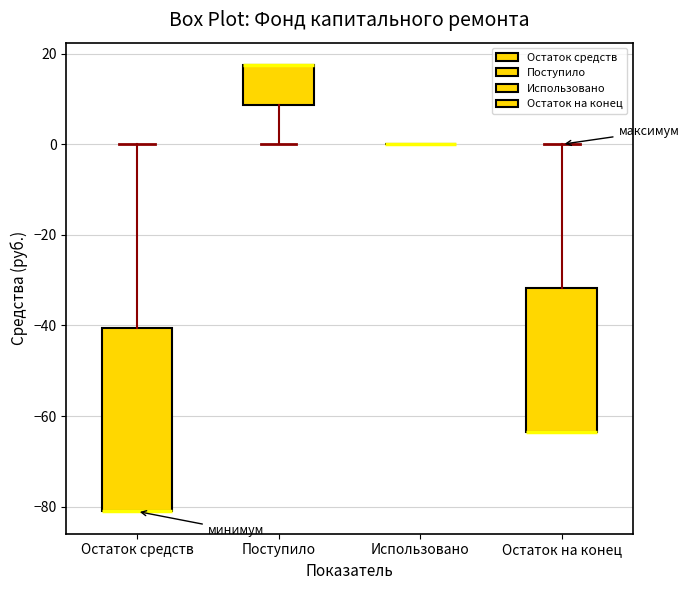

Reading left to right, transcribe this box plot: for each box, give where its median line is, the range the box spans, and where its two whiskers end, as read against the y-axis. The values are not printed on the chart, so give them approximately, as read against the axis.

Остаток средств: median -82 (drawn on the box's lower edge), box -82 to -40, whiskers -82 to 0
Поступило: median 18 (drawn on the box's upper edge), box 8 to 18, whiskers 0 to 18
Использовано: box collapsed to a line at 0, whiskers 0 to 0
Остаток на конец: median -64 (drawn on the box's lower edge), box -64 to -32, whiskers -64 to 0